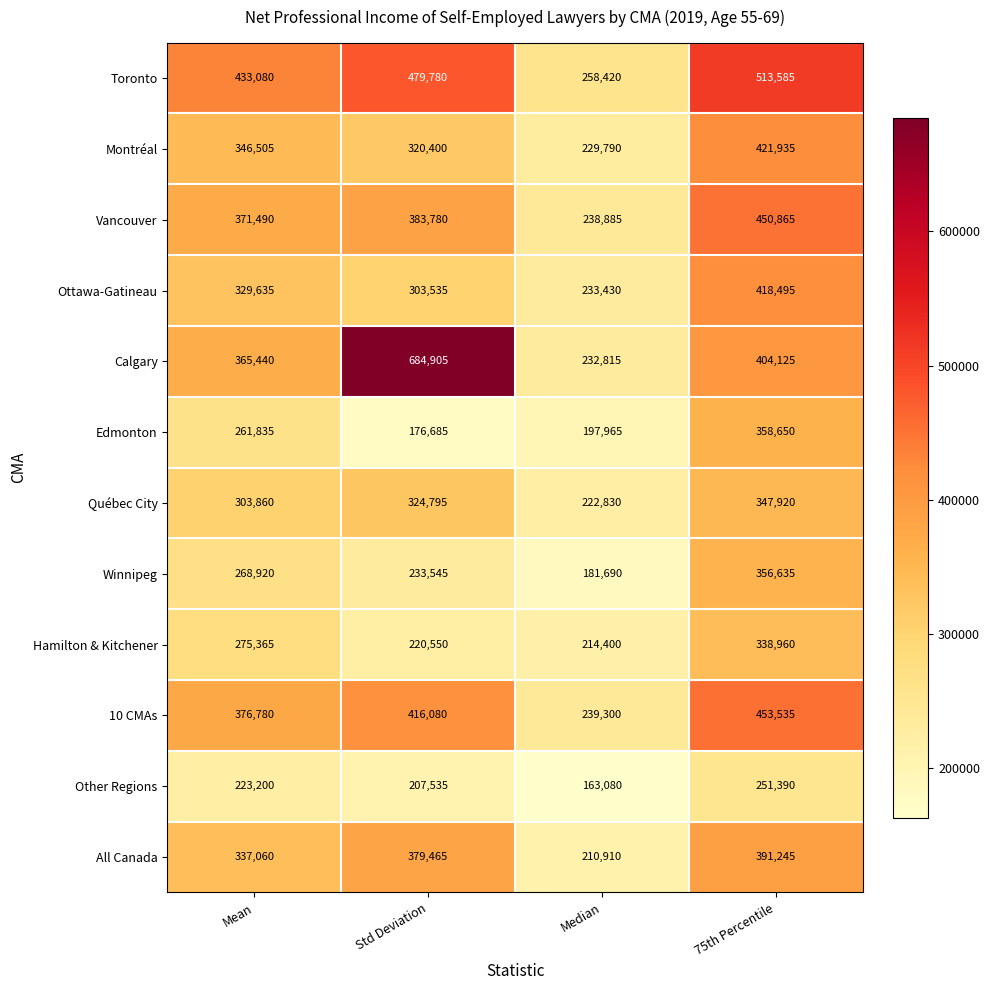

True or false: Toronto has a value of 209931 at 75th Percentile.

False